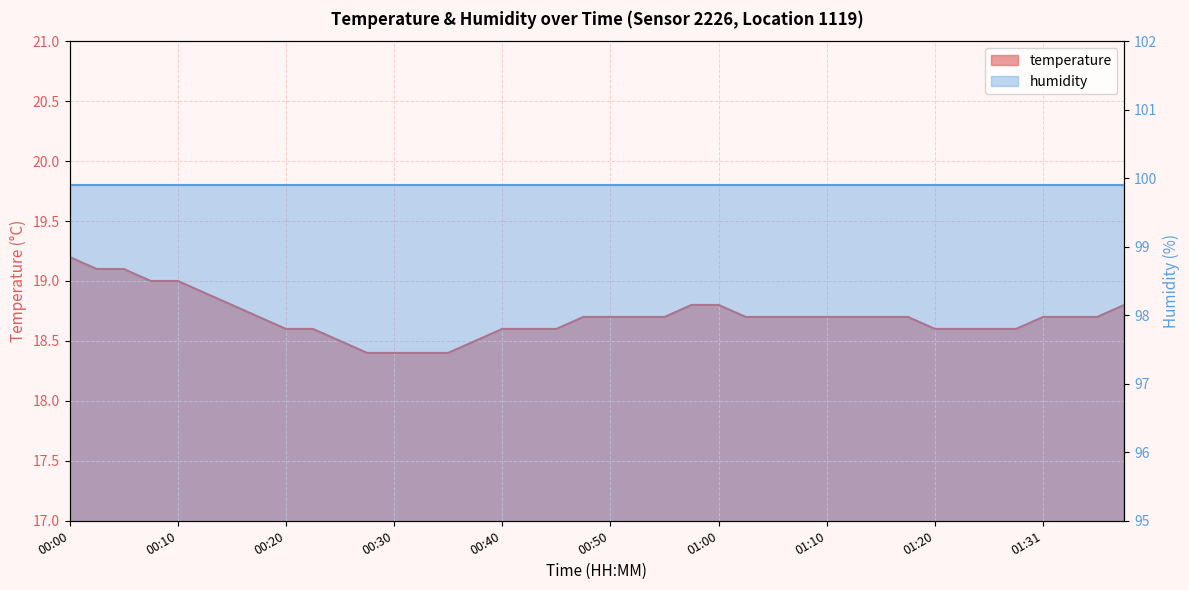

Reading left to right, what are all the values shown in this chart?

00:00=19.2	00:02=19.1	00:05=19.1	00:07=19.0	00:10=19.0	00:12=18.9	00:15=18.8	00:17=18.7	00:20=18.6	00:22=18.6	00:25=18.5	00:27=18.4	00:30=18.4	00:32=18.4	00:34=18.4	00:37=18.5	00:40=18.6	00:42=18.6	00:45=18.6	00:47=18.7	00:50=18.7	00:52=18.7	00:55=18.7	00:57=18.8	01:00=18.8	01:02=18.7	01:05=18.7	01:07=18.7	01:10=18.7	01:12=18.7	01:15=18.7	01:17=18.7	01:20=18.6	01:23=18.6	01:25=18.6	01:29=18.6	01:31=18.7	01:34=18.7	01:36=18.7	01:39=18.8